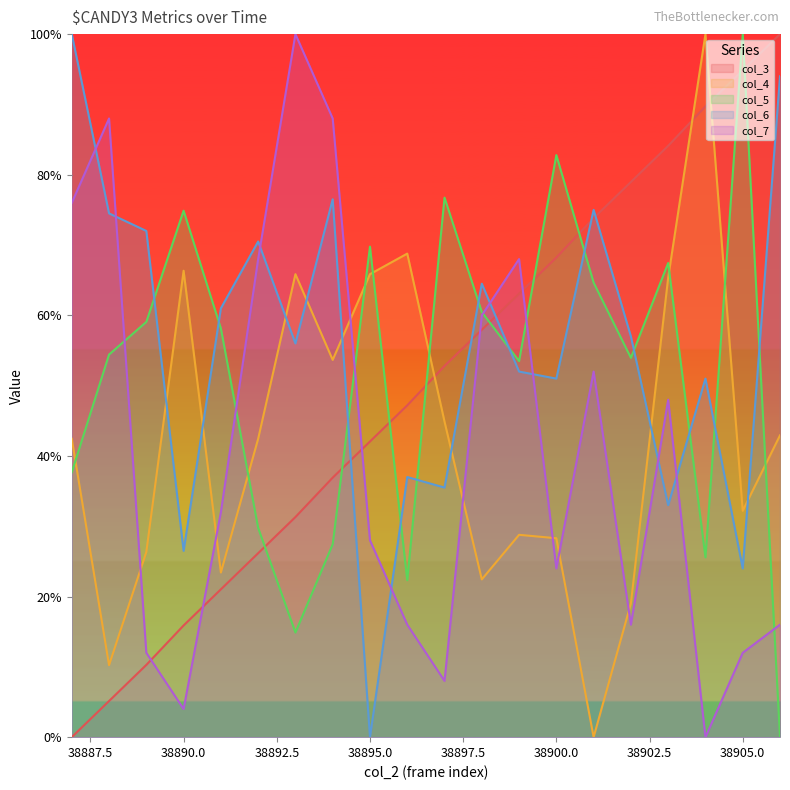

Which series has the largest range (max minus min)?

col_3